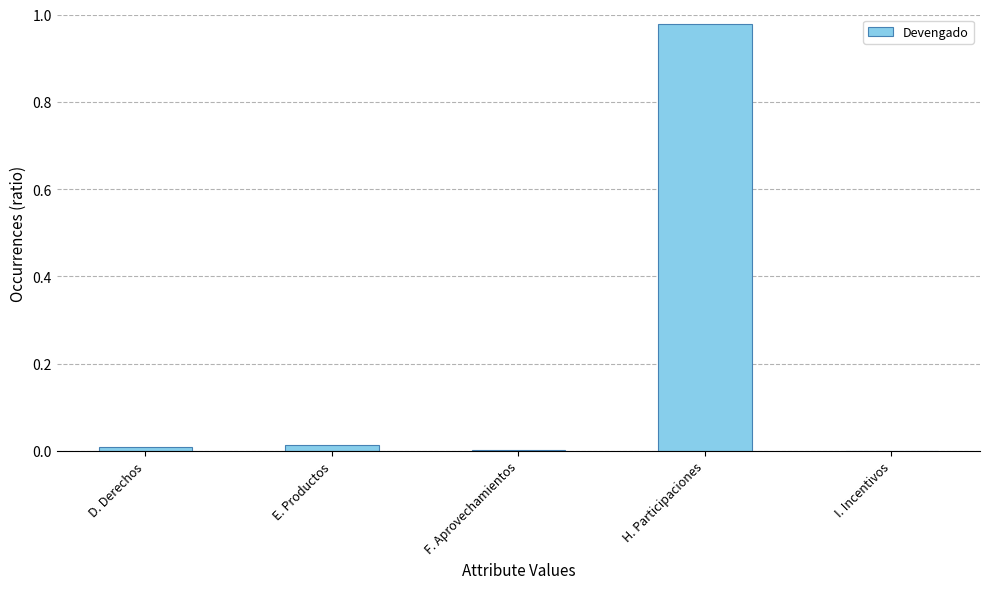

At which category does the chart reach its peak across all series?

H. Participaciones